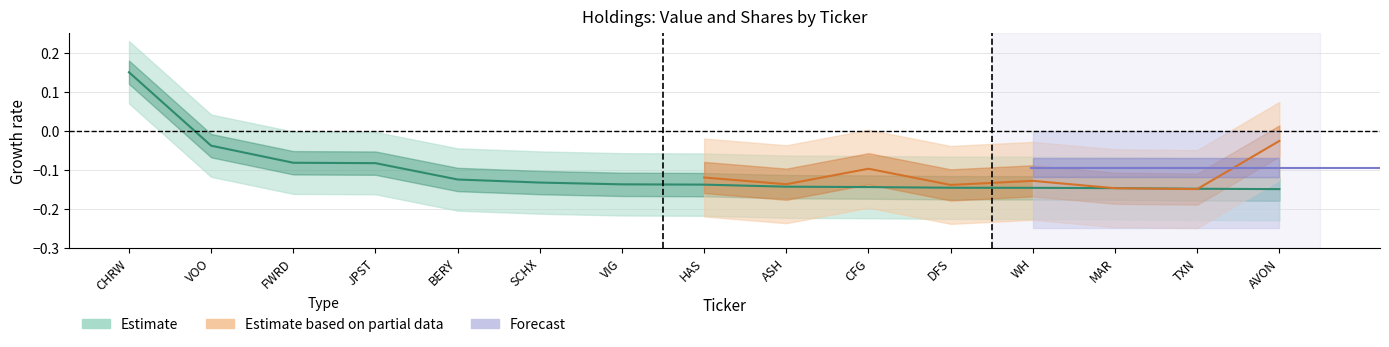

Is it true that the value at TXN is -0.1?

True